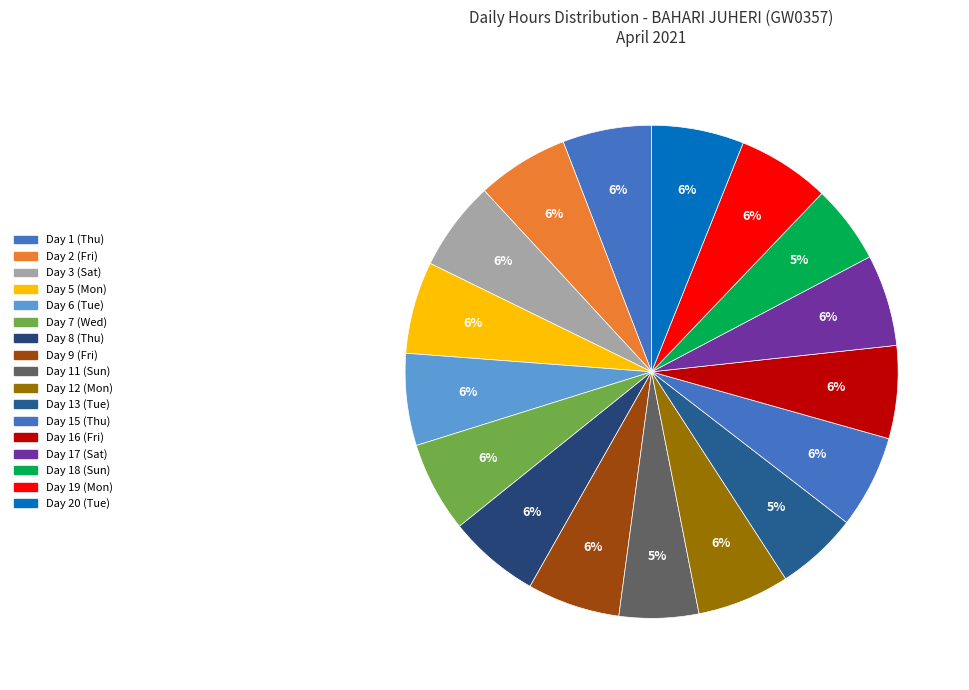

How many slices are in this pie chart?

17